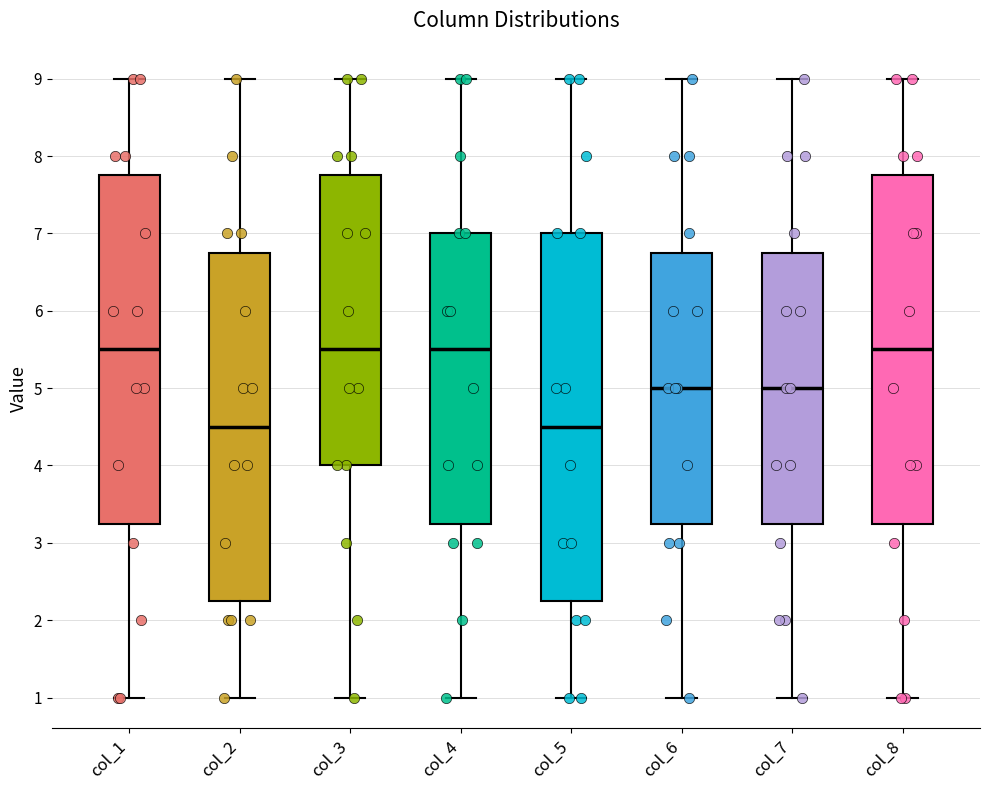

Reading left to right, read every box against the y-axis: the position of its median line, the range the box covers, and the ends of its whiskers. The values are not printed on the chart, so give them approximately, as read against the axis.

col_1: median 5.5, box 3.3 to 7.8, whiskers 1.0 to 9.0
col_2: median 4.5, box 2.3 to 6.8, whiskers 1.0 to 9.0
col_3: median 5.5, box 4.0 to 7.8, whiskers 1.0 to 9.0
col_4: median 5.5, box 3.3 to 7.0, whiskers 1.0 to 9.0
col_5: median 4.5, box 2.3 to 7.0, whiskers 1.0 to 9.0
col_6: median 5.0, box 3.3 to 6.8, whiskers 1.0 to 9.0
col_7: median 5.0, box 3.3 to 6.8, whiskers 1.0 to 9.0
col_8: median 5.5, box 3.3 to 7.8, whiskers 1.0 to 9.0